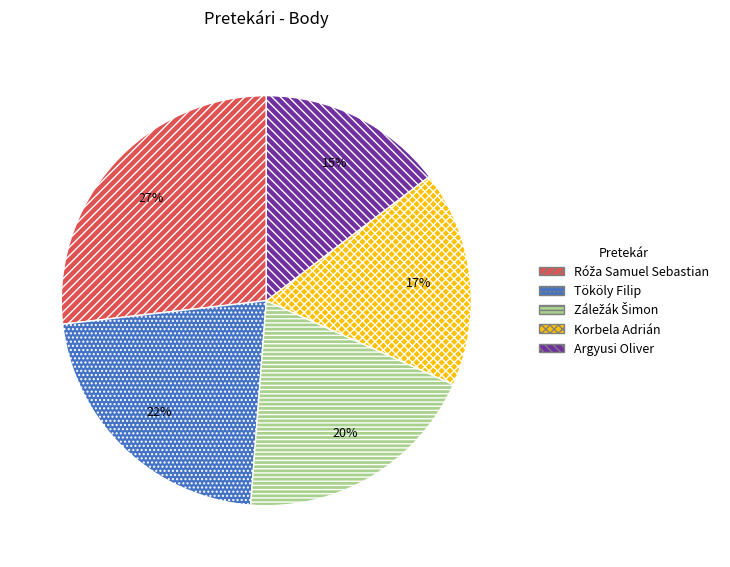

To the nearest percent, what portion does Tököly Filip represent?

22%